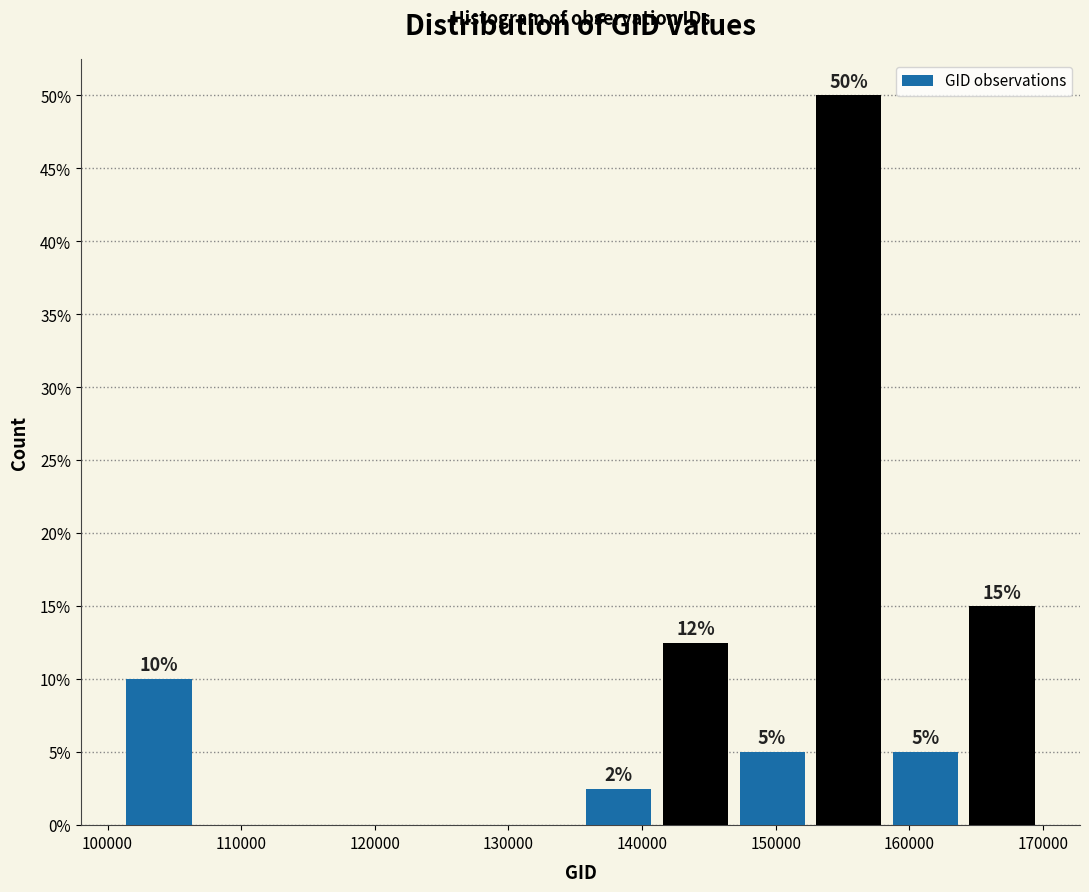

Over which range of the x-axis is the bar tallest?

153000 to 158000